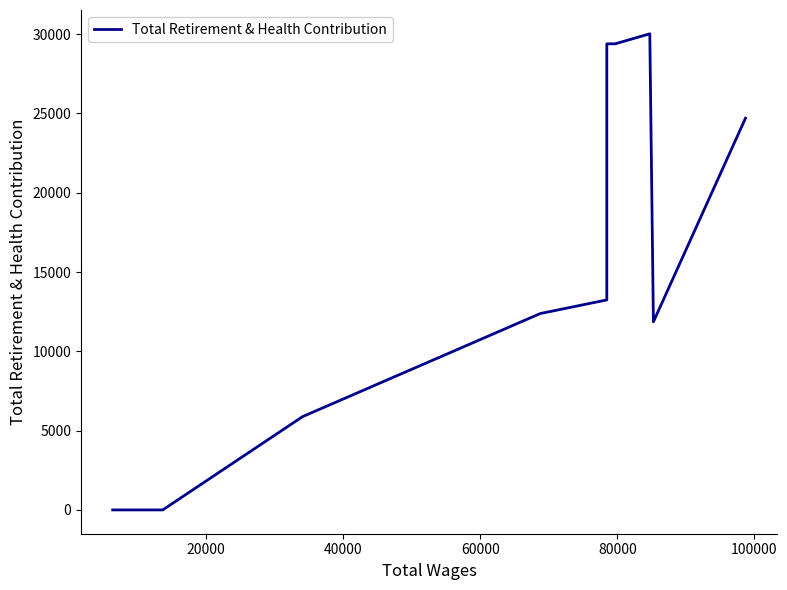

How many interior local valleys (lower than both neighbors) does the data have?

1